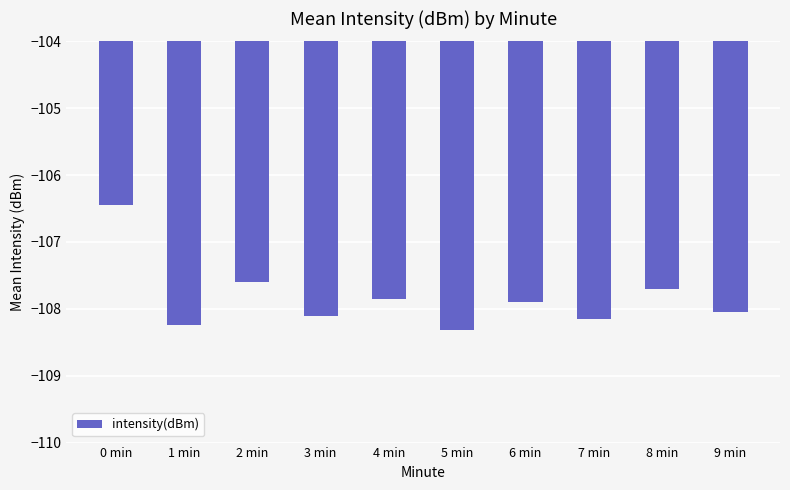

How many categories are shown in the chart?

10